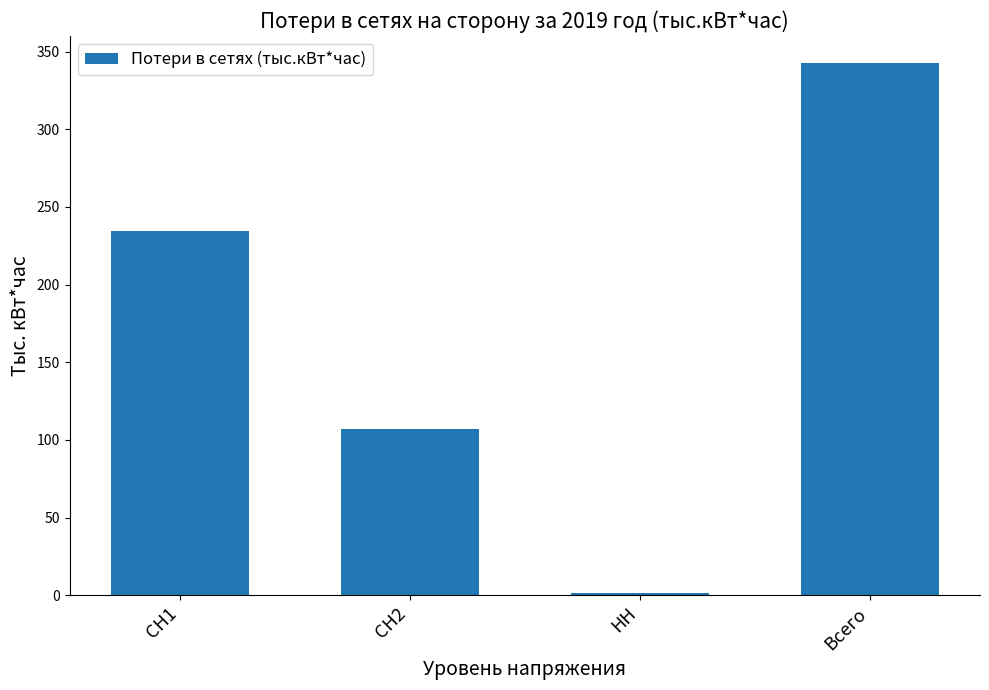

How many bars are there in total?

4